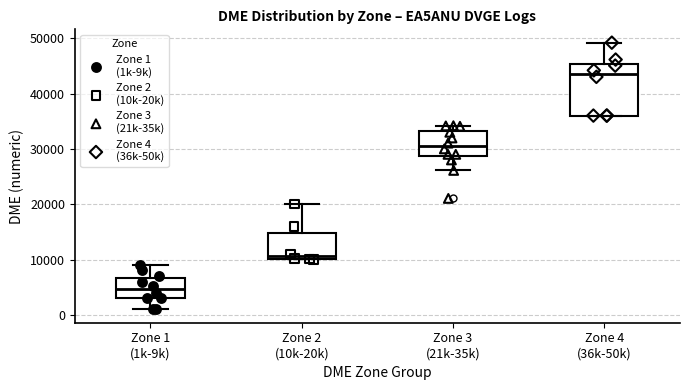

Reading left to right, read every box against the y-axis: the position of its median line, the range the box covers, and the ends of its whiskers. The values are not printed on the chart, so give them approximately, as read against the axis.

Zone 1 (1k-9k): median 5000, box 3000 to 7000, whiskers 1000 to 9000
Zone 2 (10k-20k): median 11000, box 10000 to 15000, whiskers 10000 to 20000
Zone 3 (21k-35k): median 31000, box 29000 to 33000, whiskers 26000 to 34000
Zone 4 (36k-50k): median 44000, box 36000 to 45000, whiskers 36000 to 49000